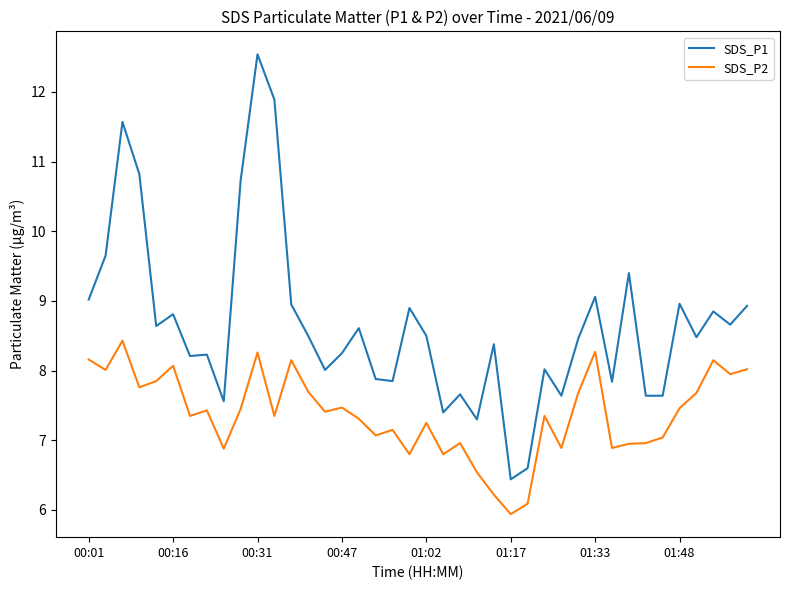

Which series has the widest spread of values?

SDS_P1